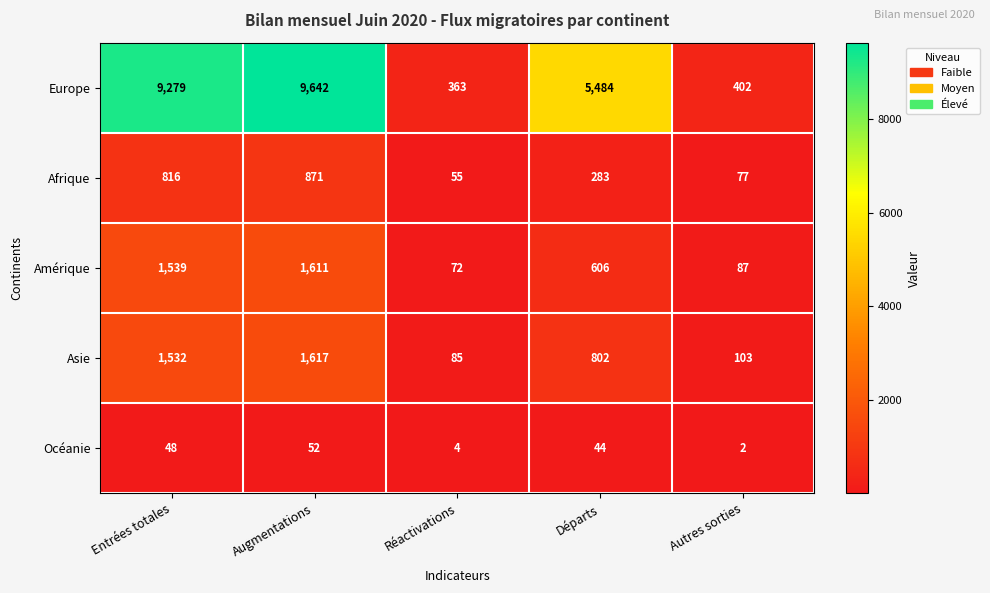

Rank the categories by Afrique value from lowest to highest.

Réactivations, Autres sorties, Départs, Entrées totales, Augmentations